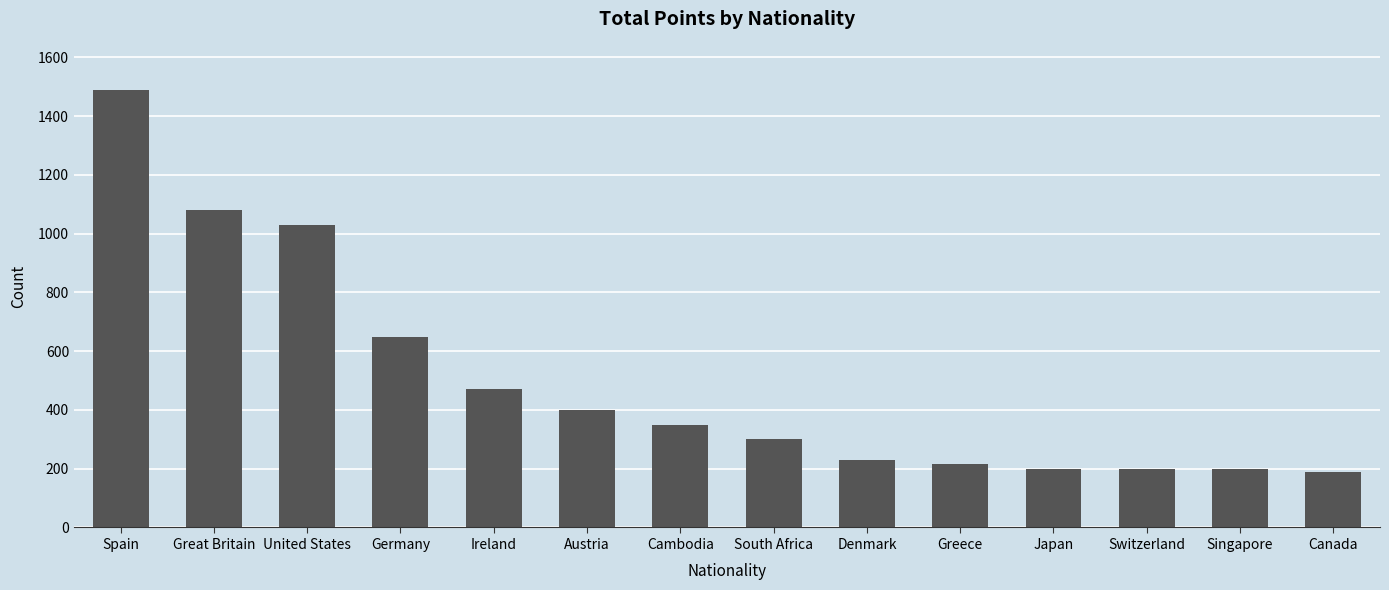

How many bars are there in total?

14